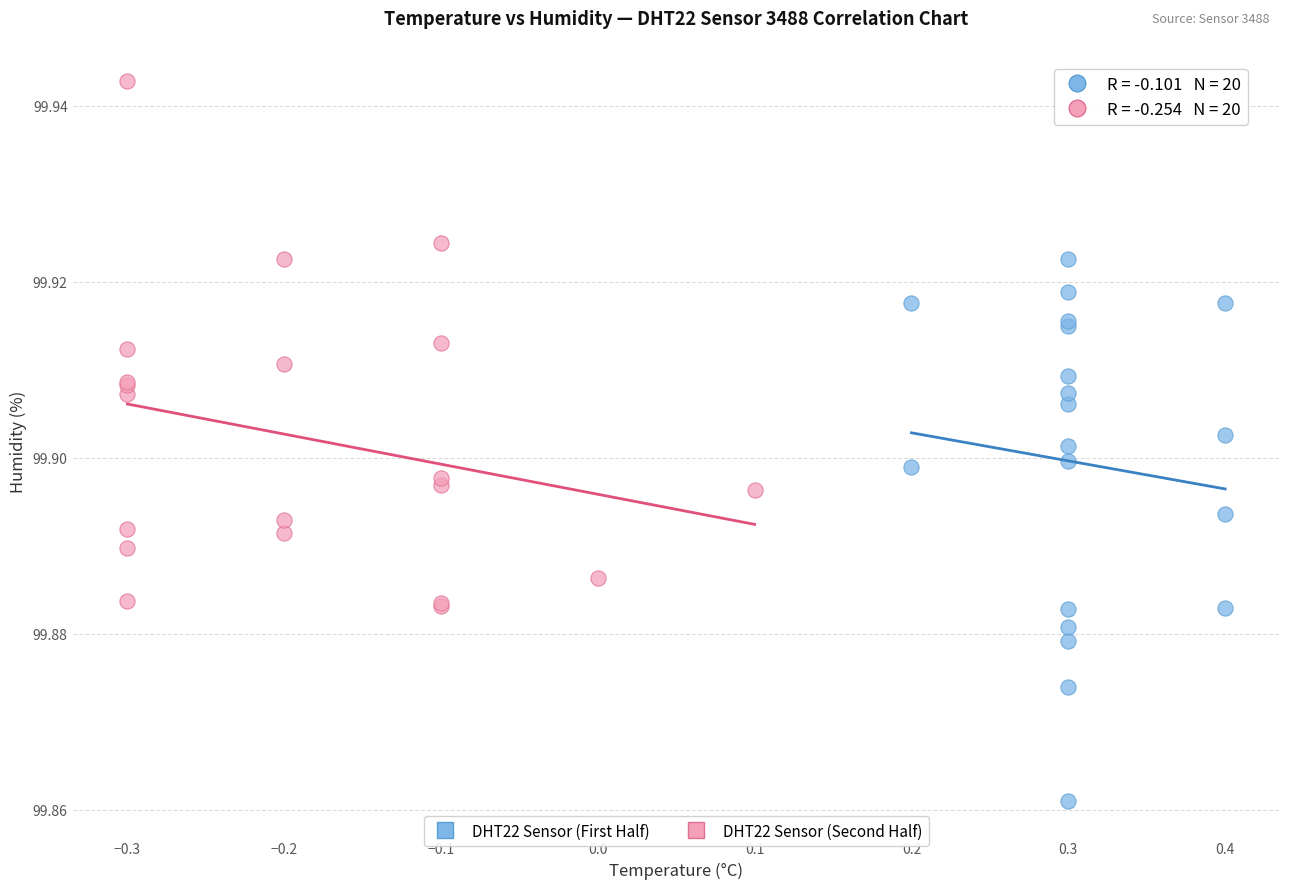

Which series contains the highest Y value?

DHT22 Sensor (Second Half)